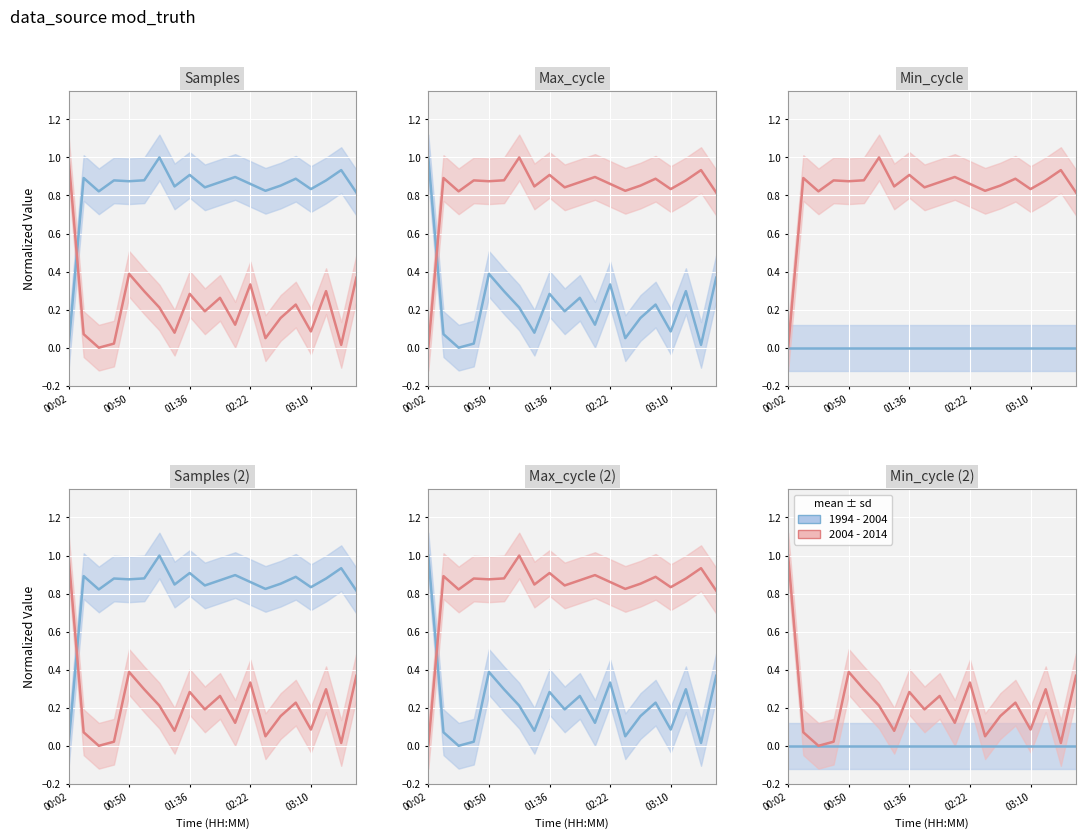

Between 5 and 17, which series saw the biggest shift?

Samples